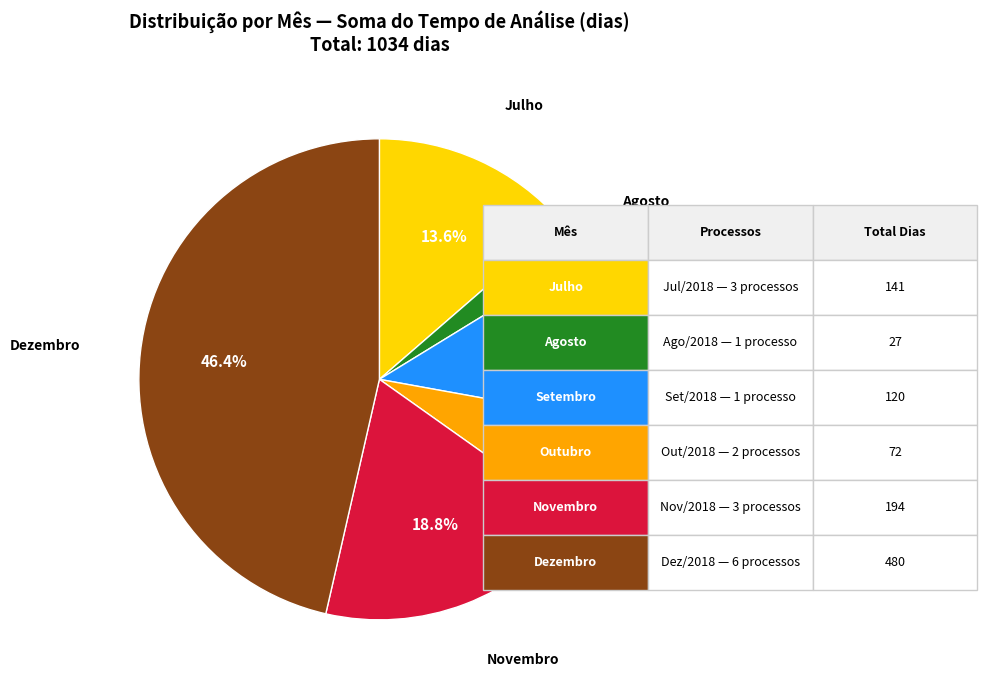

Is there any slice that represents more than half of the pie?

No